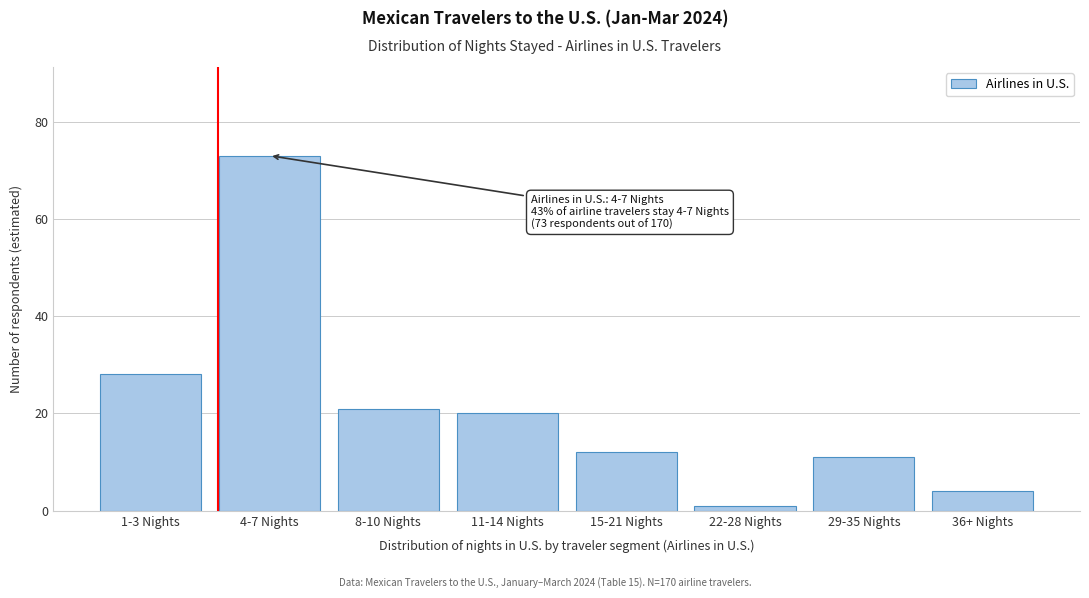

Reading left to right, what are all the values shown in this chart?

28	73	21	20	12	1	11	4